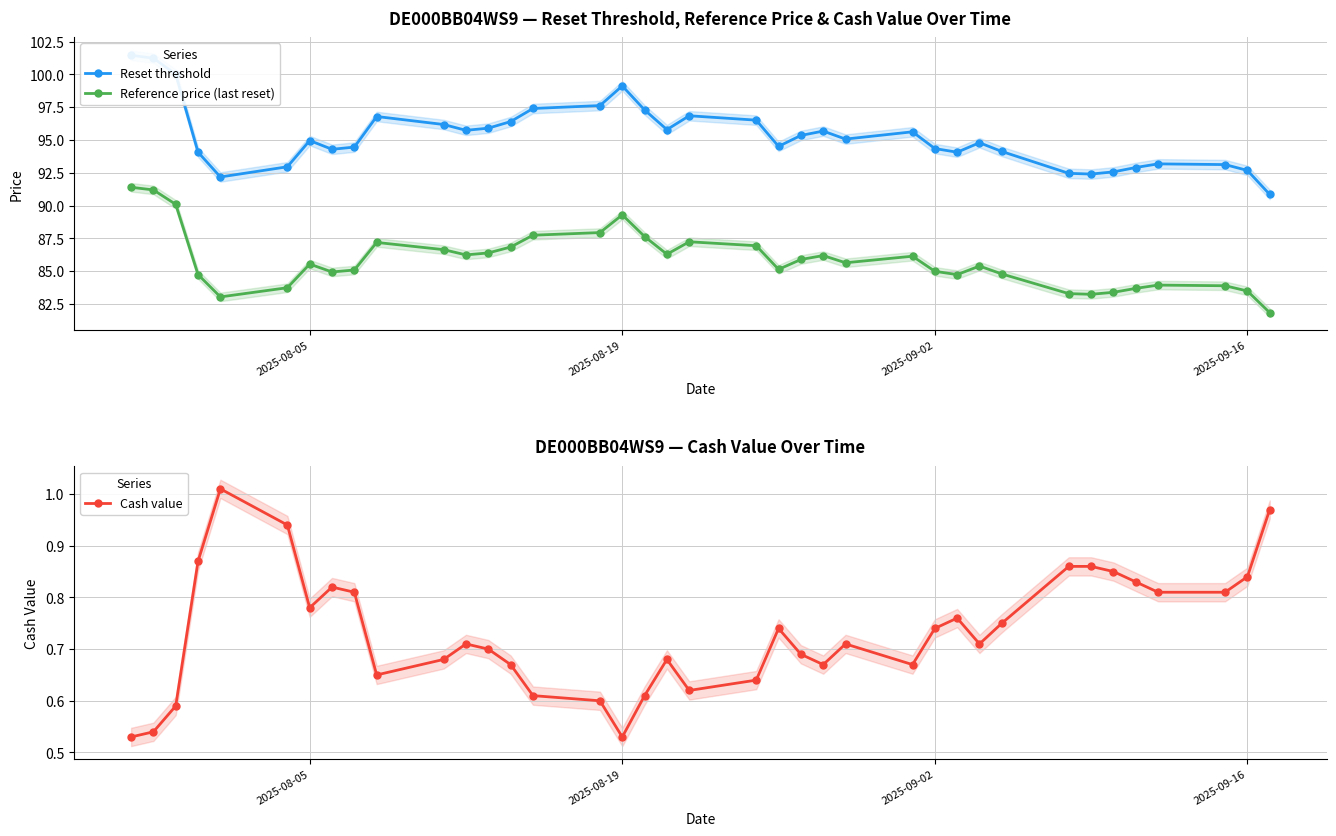

Is it true that Reference price (last reset) equals 20.5 at 2025-09-02?

False